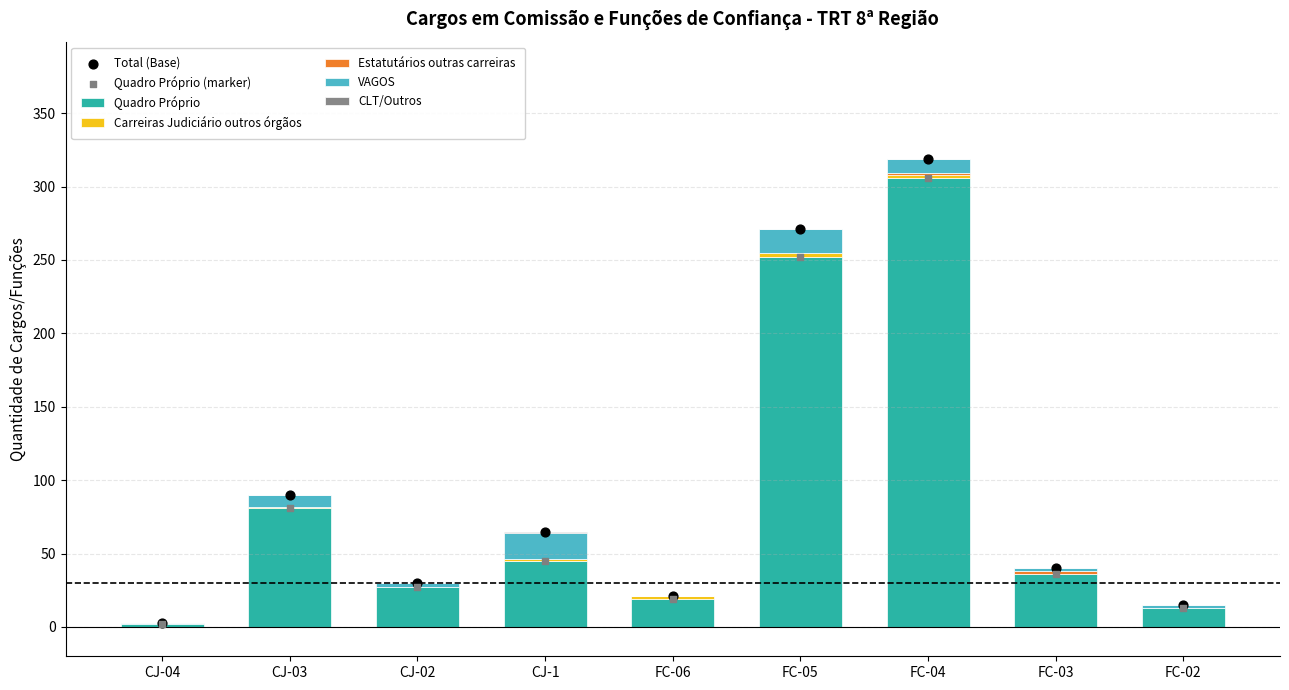

Which series reaches the minimum Y coordinate?

Carreiras Judiciário outros órgãos